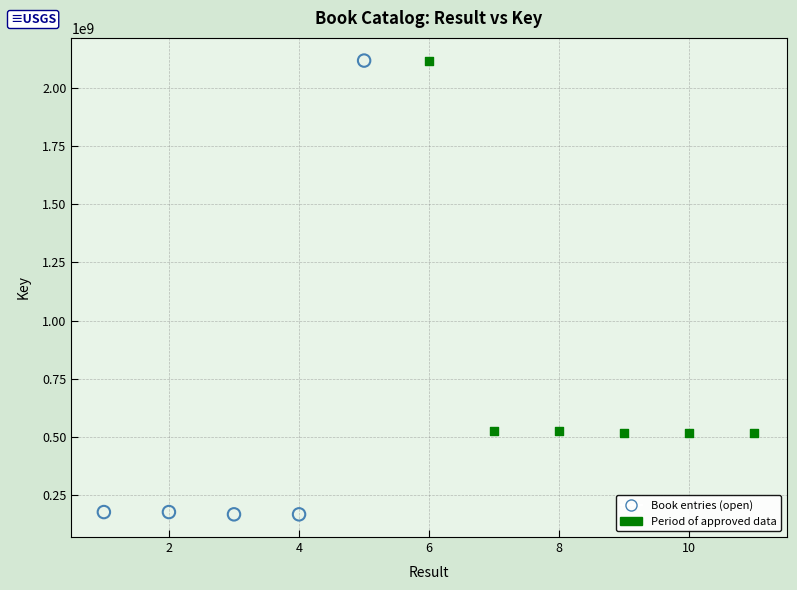

What are all the series names shown in the legend?

Book entries (open), Period of approved data